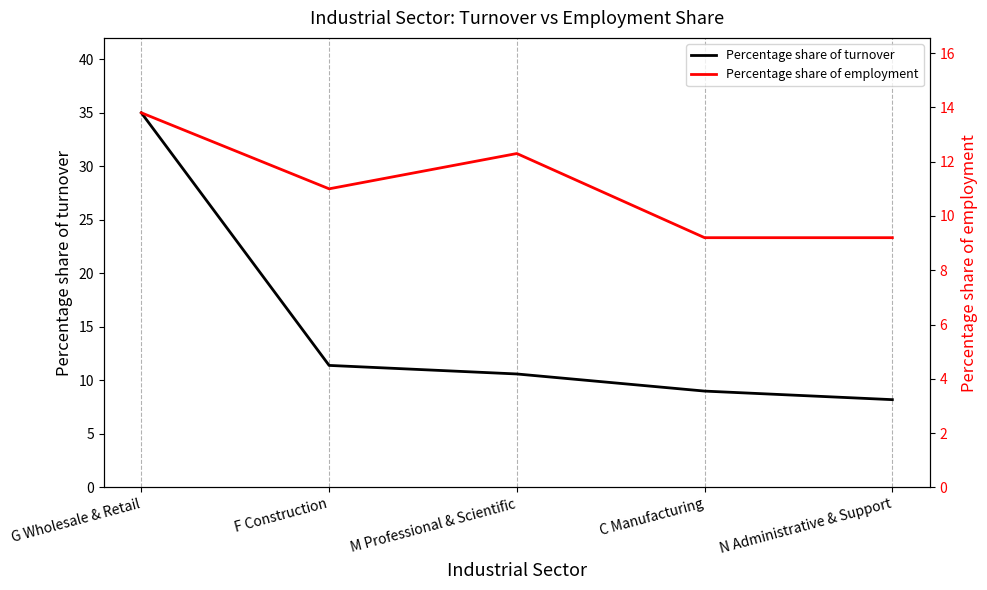

What is the highest value of the Percentage share of turnover series?

35.0